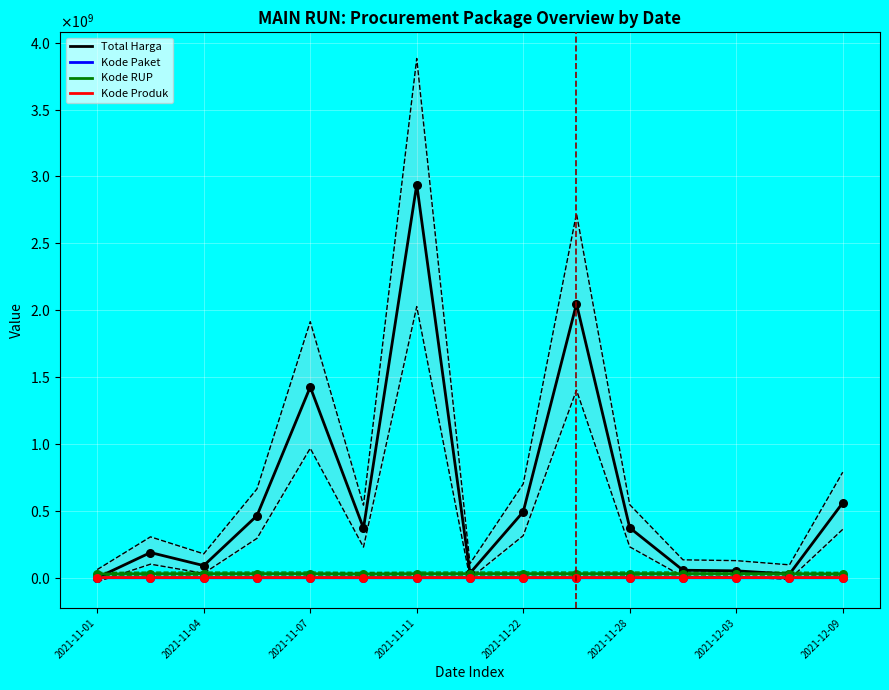

At how many categories does at least one series exceed 2372903827?

1